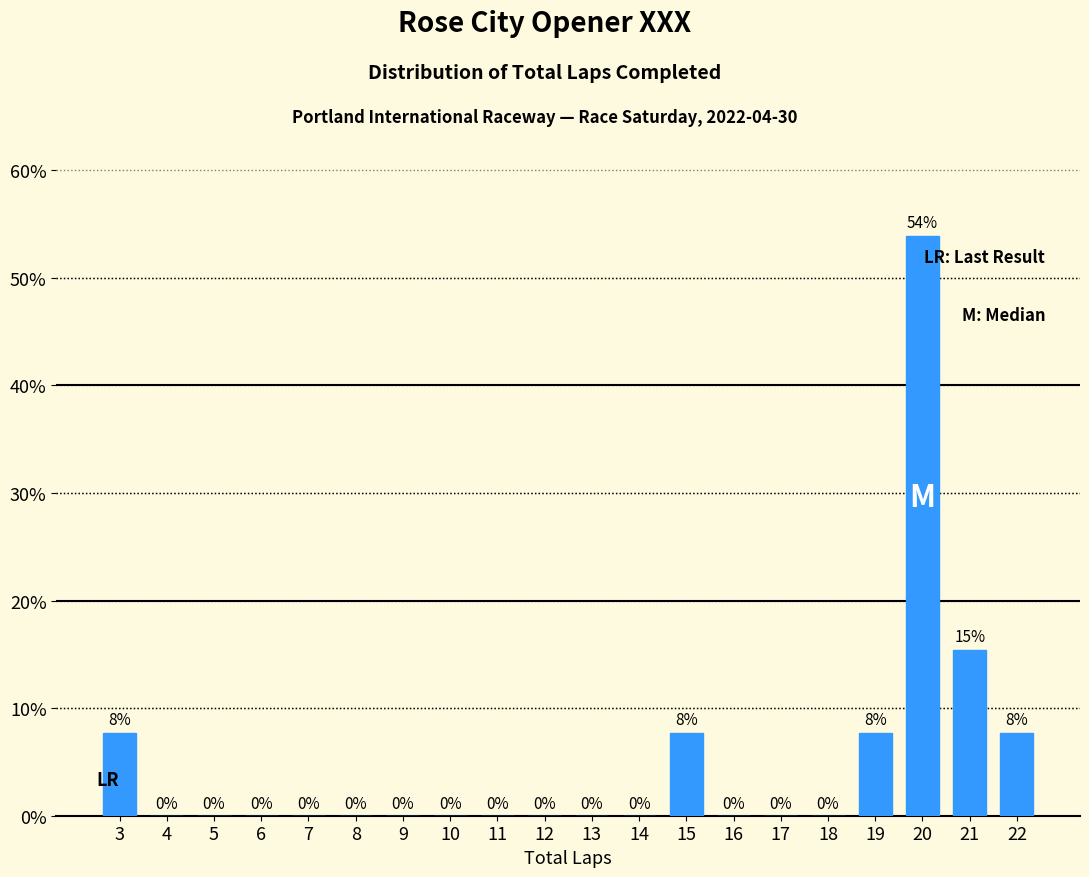

The value at 17 is 35.5. True or false?

False